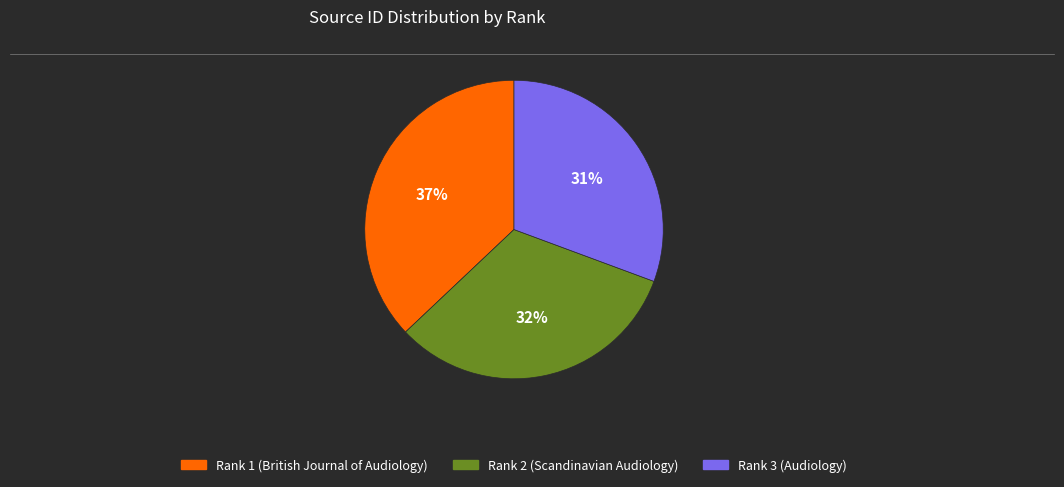

The Rank 3 (Audiology) slice represents 31% of the pie. True or false?

True